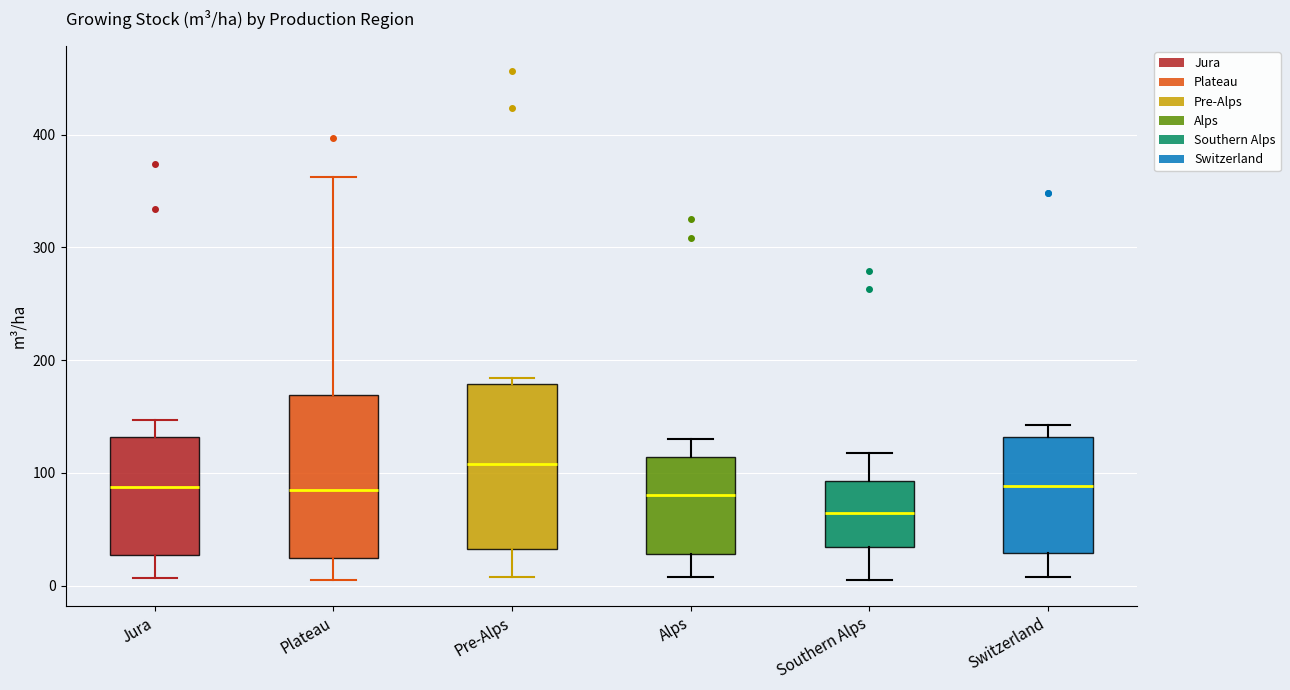

Which box has the highest median line?

Pre-Alps